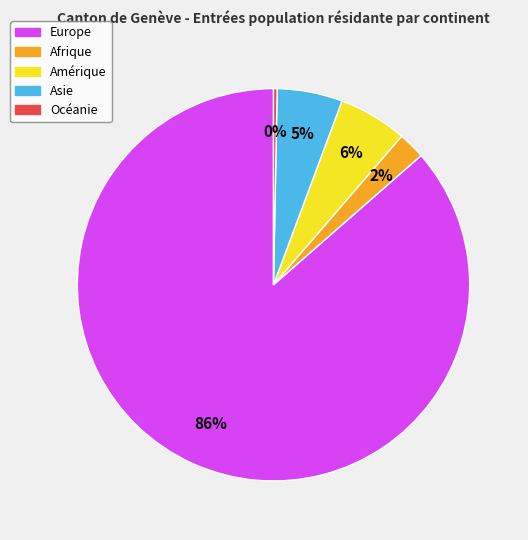

How many slices are in this pie chart?

5